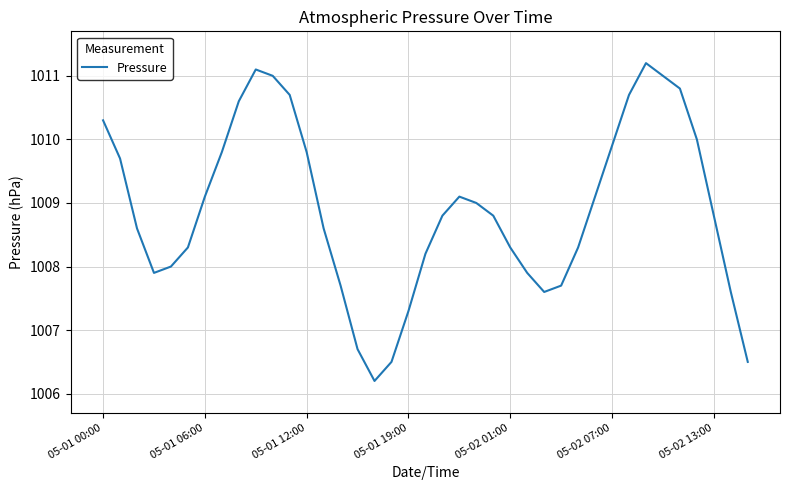

What is the maximum value shown in the chart?

1011.2